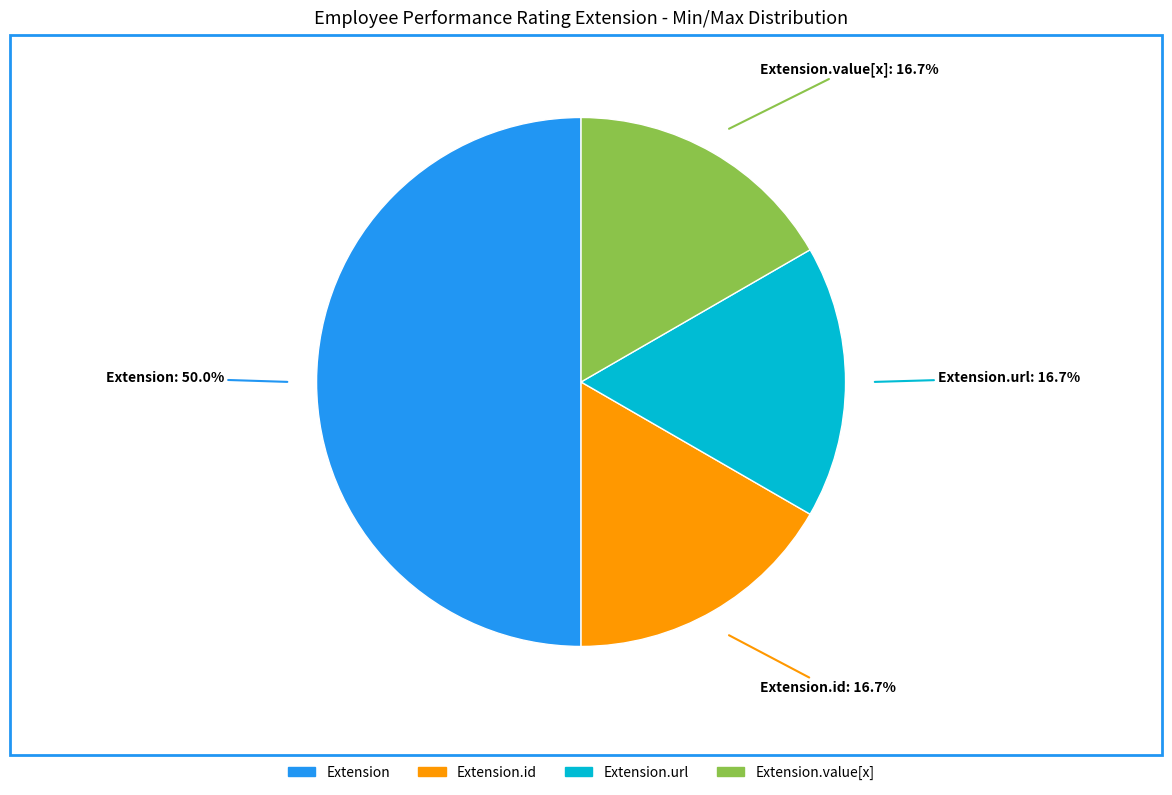

How many segments does this pie chart have?

4